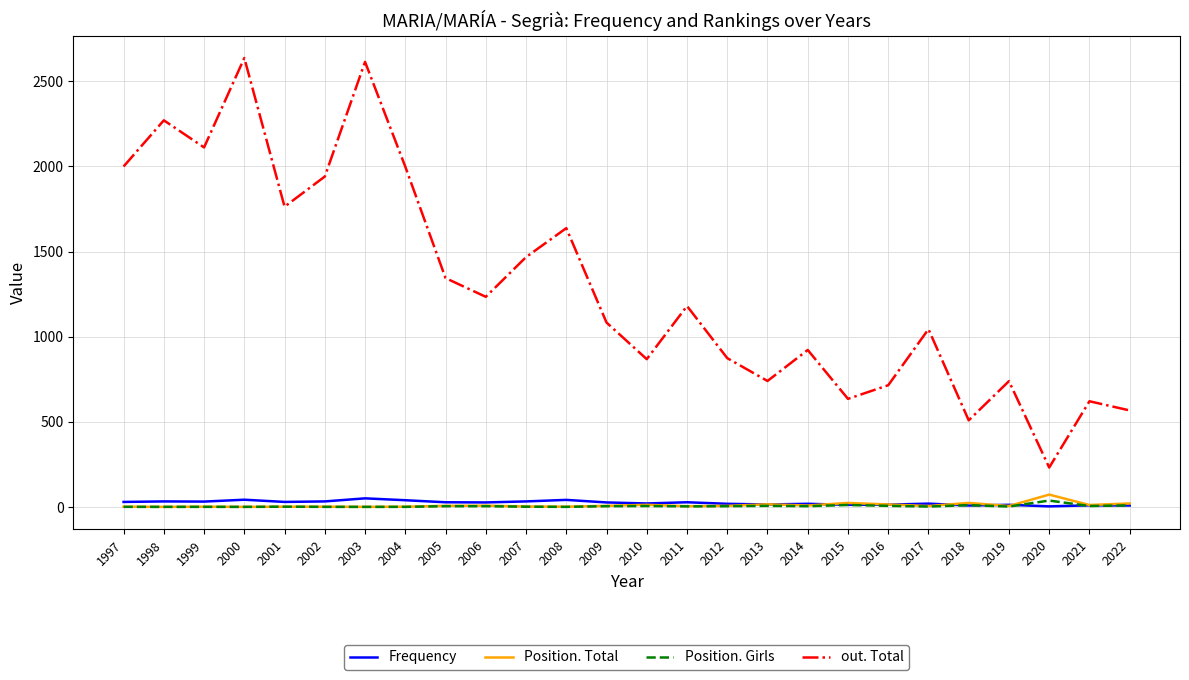

Which series has the largest total across all categories?

out. Total